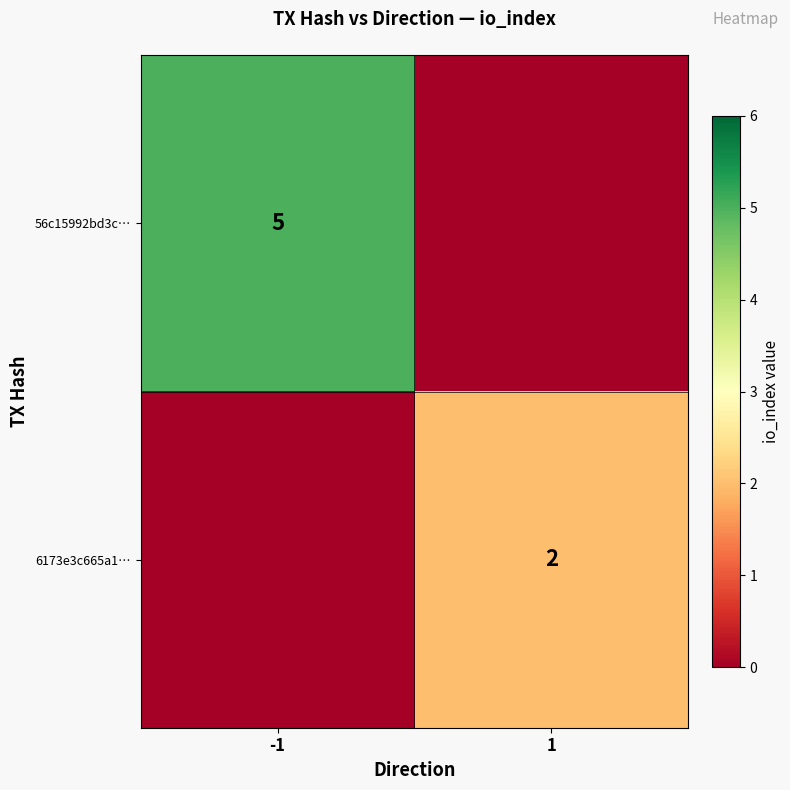

True or false: 6173e3c665a1… has a value of 1 at 1.

False